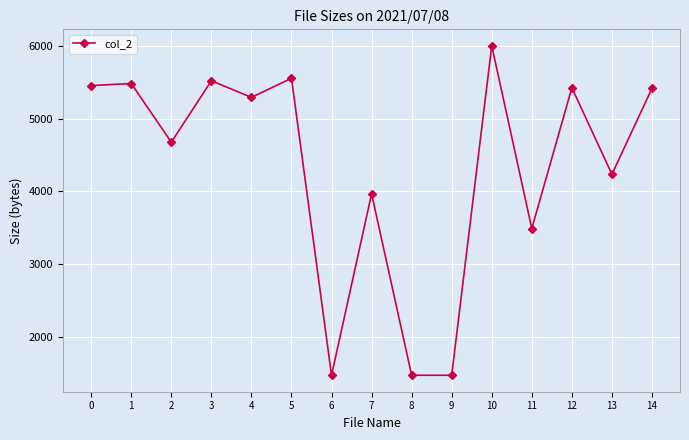

True or false: the data shows 7557 at 0.

False